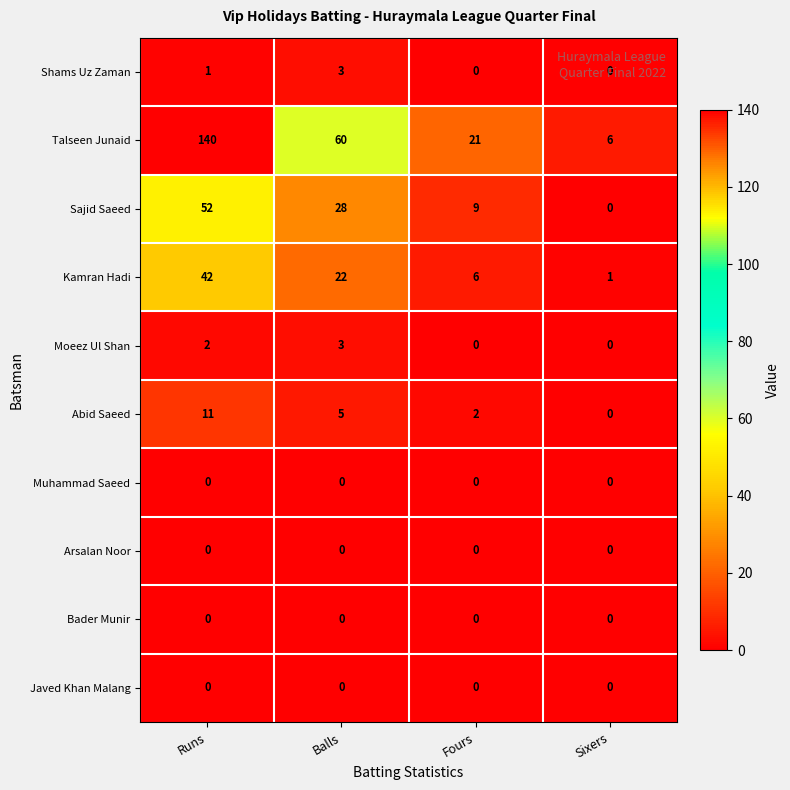

Which series has the largest total across all categories?

Talseen Junaid